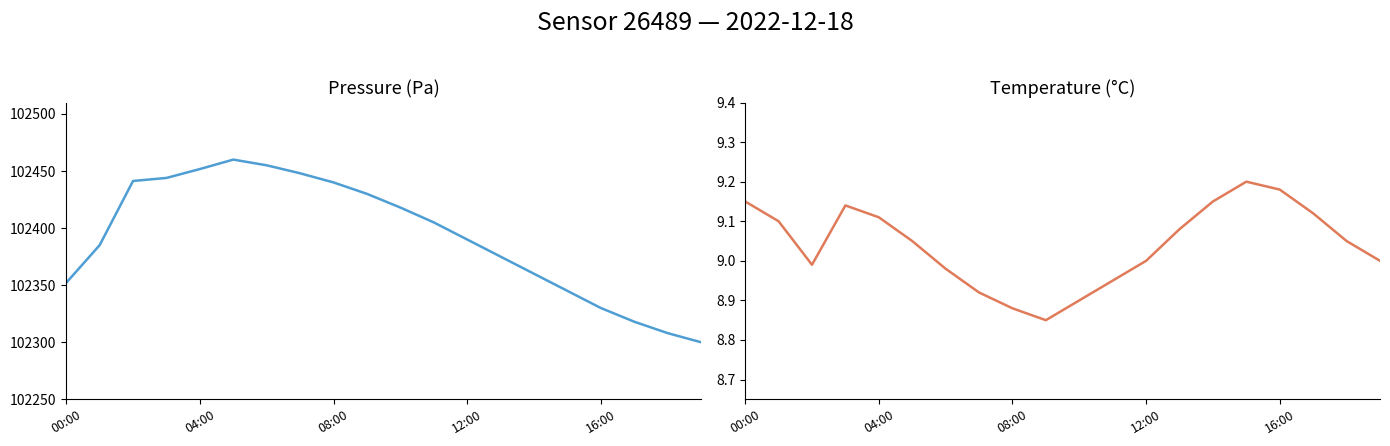

What is the label of the 3rd point from the left?

08:00